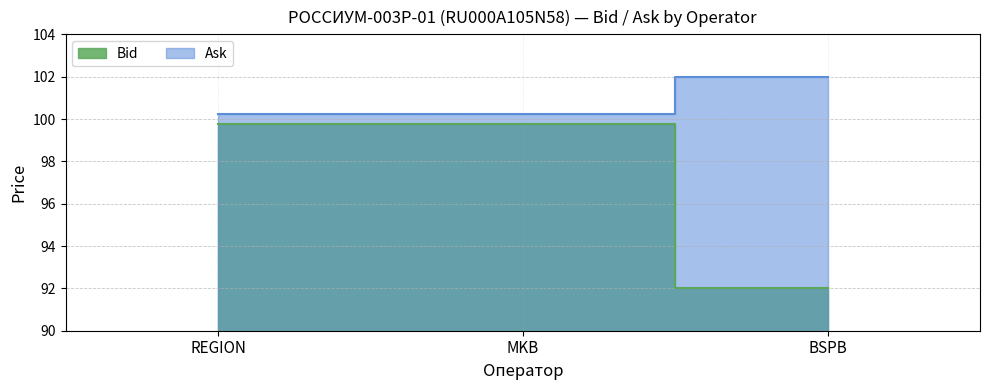

What is the label of the 1st point from the left?

REGION